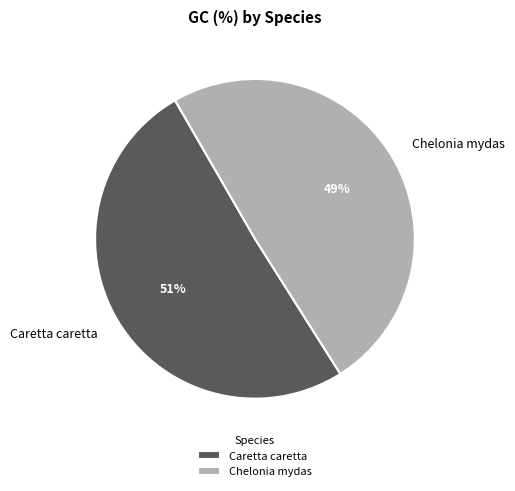

What is the ratio of the value at Chelonia mydas to the value at Caretta caretta?

1.0